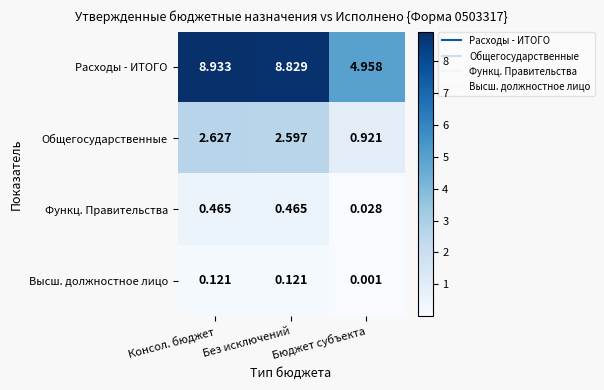

List the series in order of their peak value, lowest first.

Высш. должностное лицо, Функц. Правительства, Общегосударственные, Расходы - ИТОГО